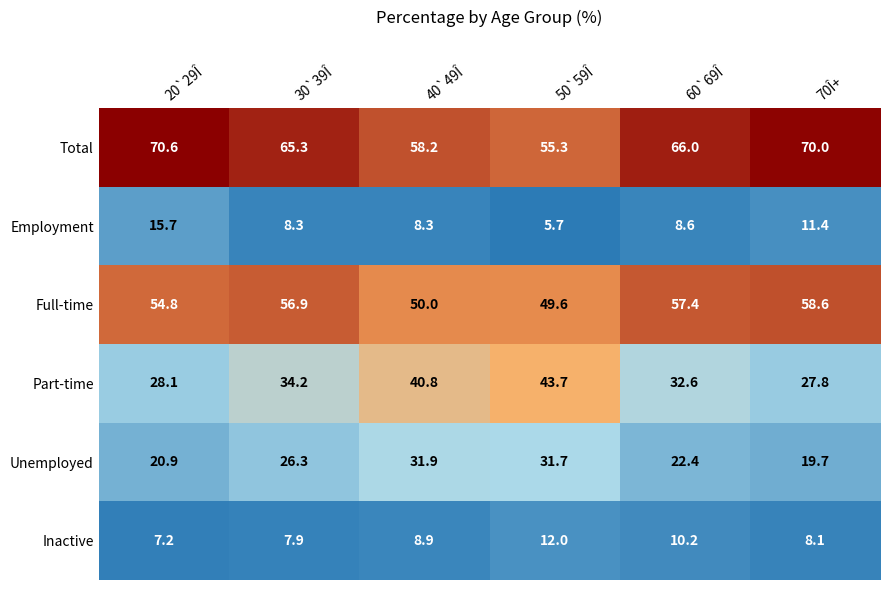

At which label does Full-time reach its minimum?

50`59Î